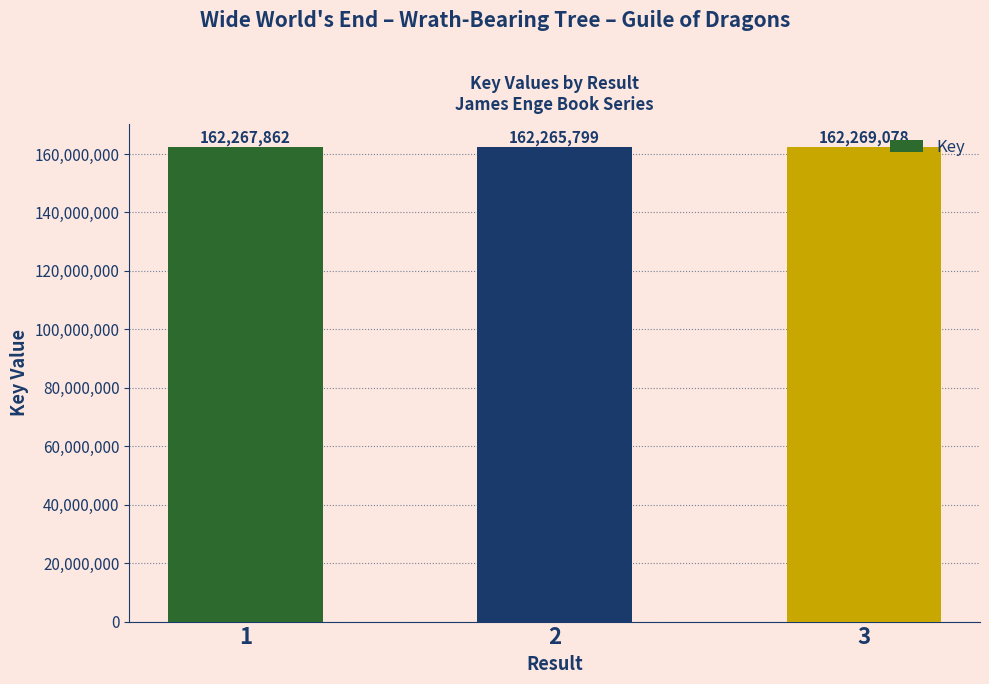

Which category has the highest value across all series?

3